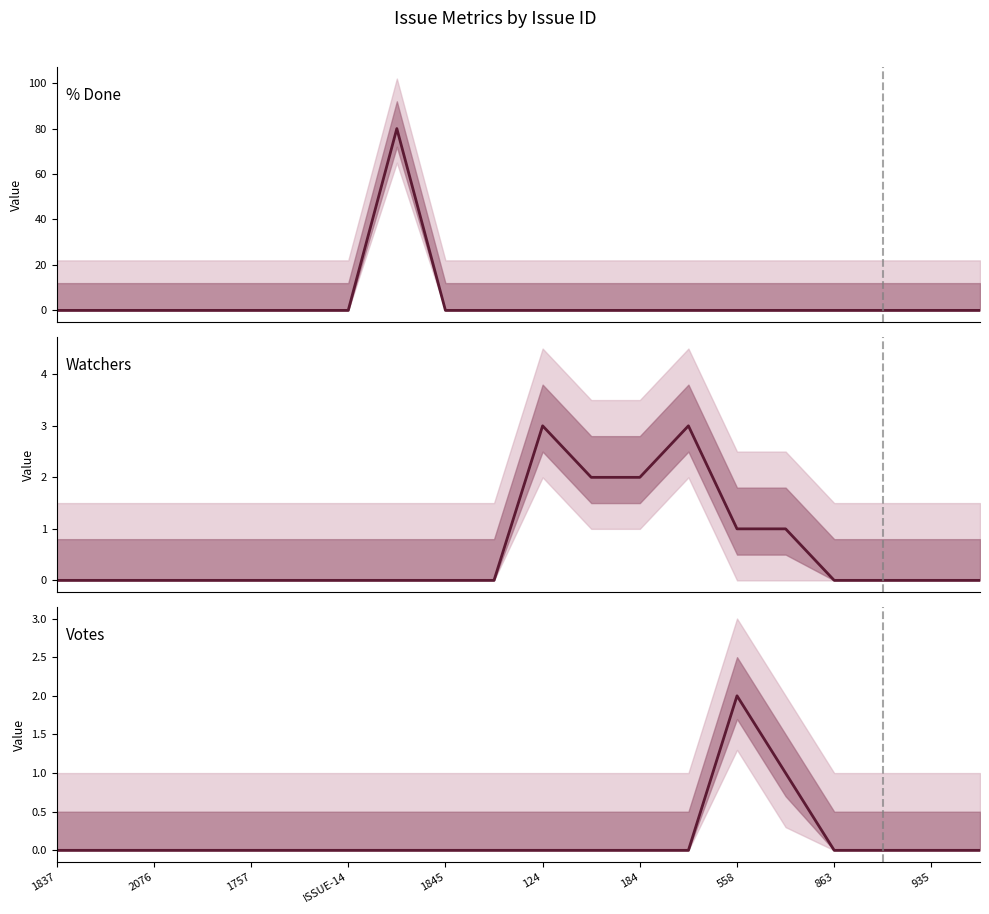

How many values in % Done are above zero?

1